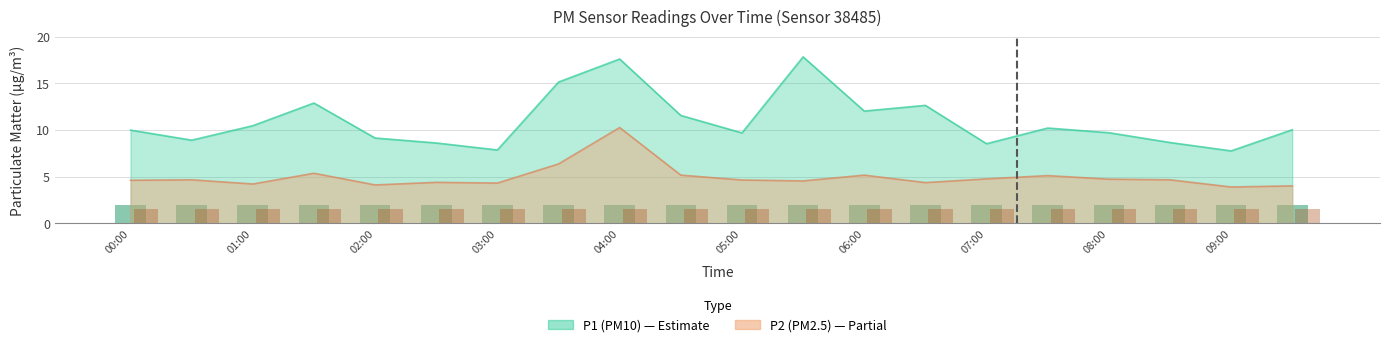

Which series has the largest range (max minus min)?

P1 bar